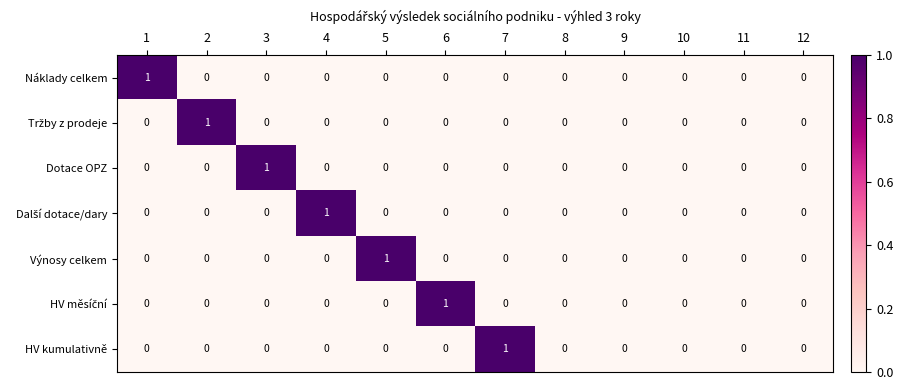

How many Dotace OPZ values are between 0 and 1?

12